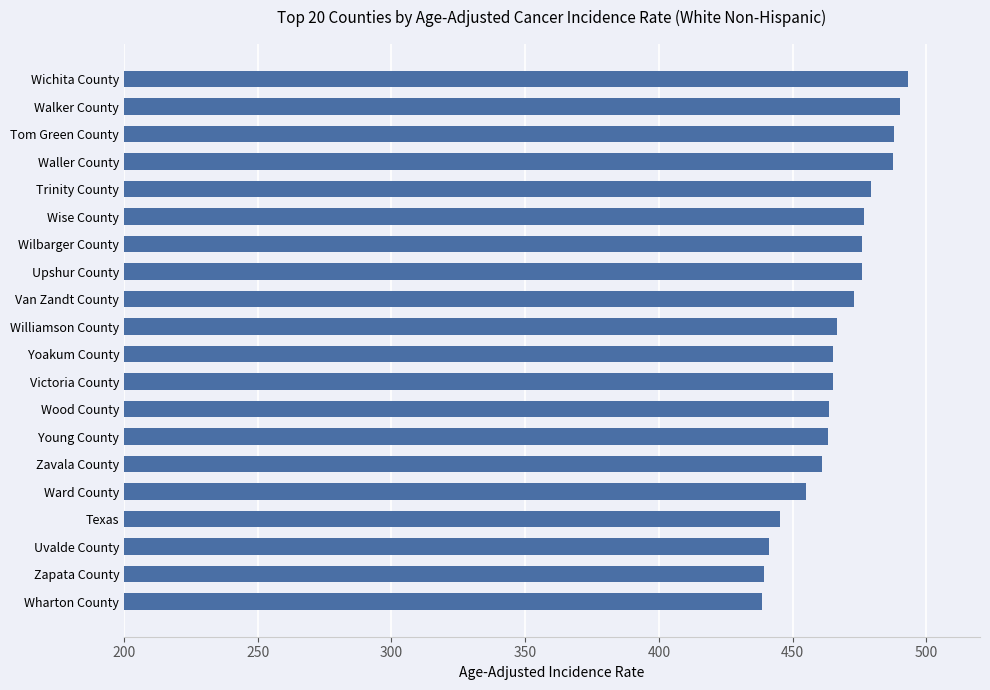

True or false: the data shows 783.9 at Zapata County.

False